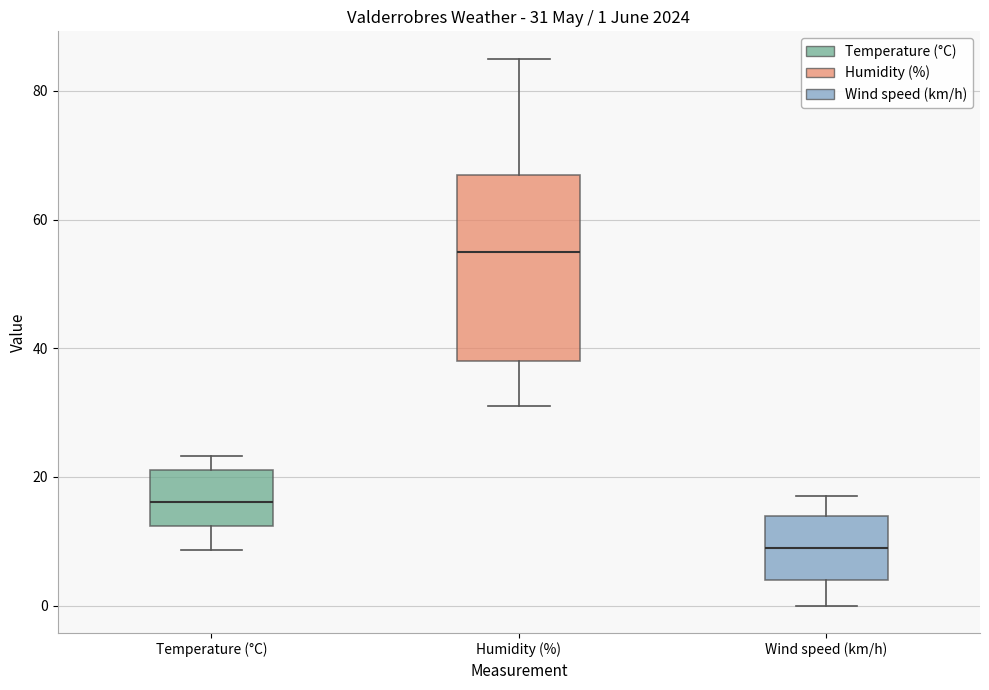

Comparing the boxes themselves (not the whiskers), which one is the tallest?

Humidity (%)